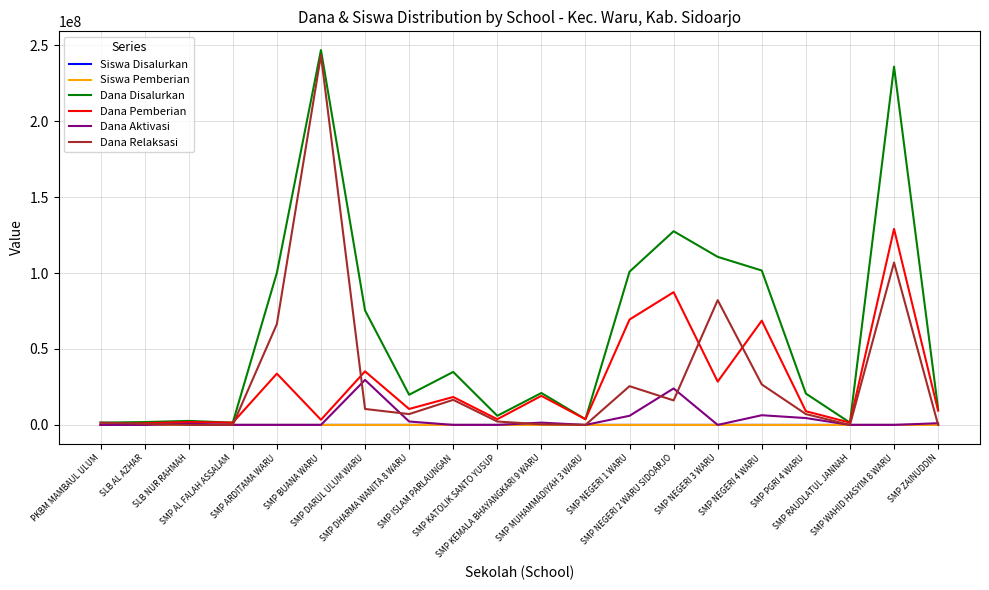

What is the highest value of the Dana Pemberian series?

129000000